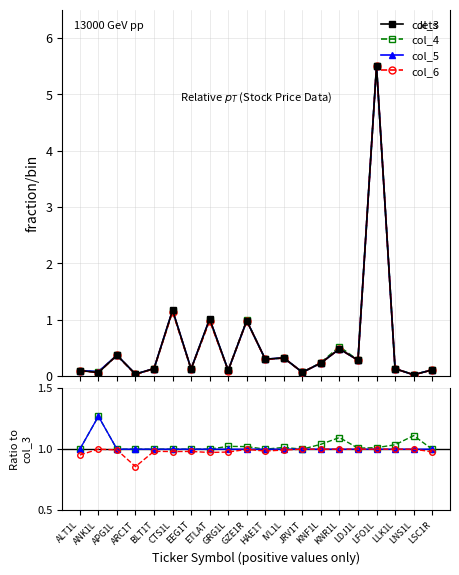

What is the highest value of the col_5 series?

1.3